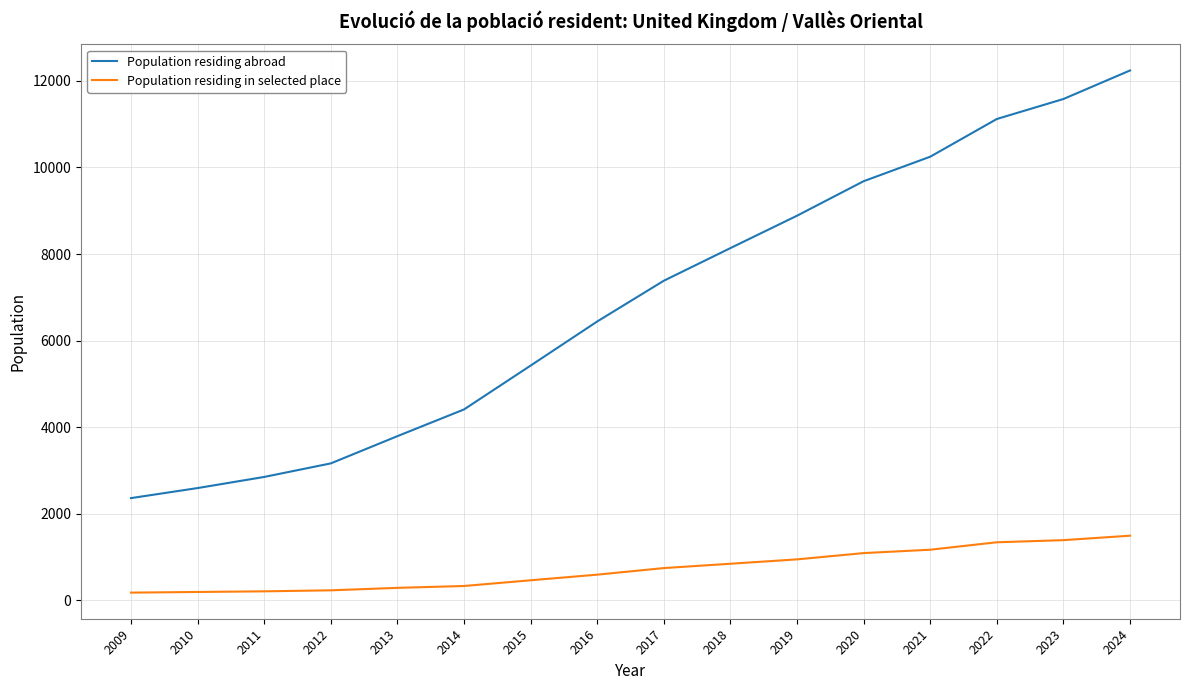

At which label does Population residing abroad reach its peak?

2024